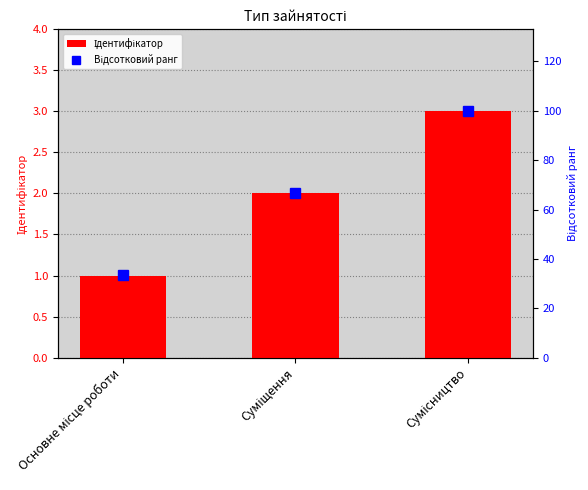

How many data points does each series have?

3